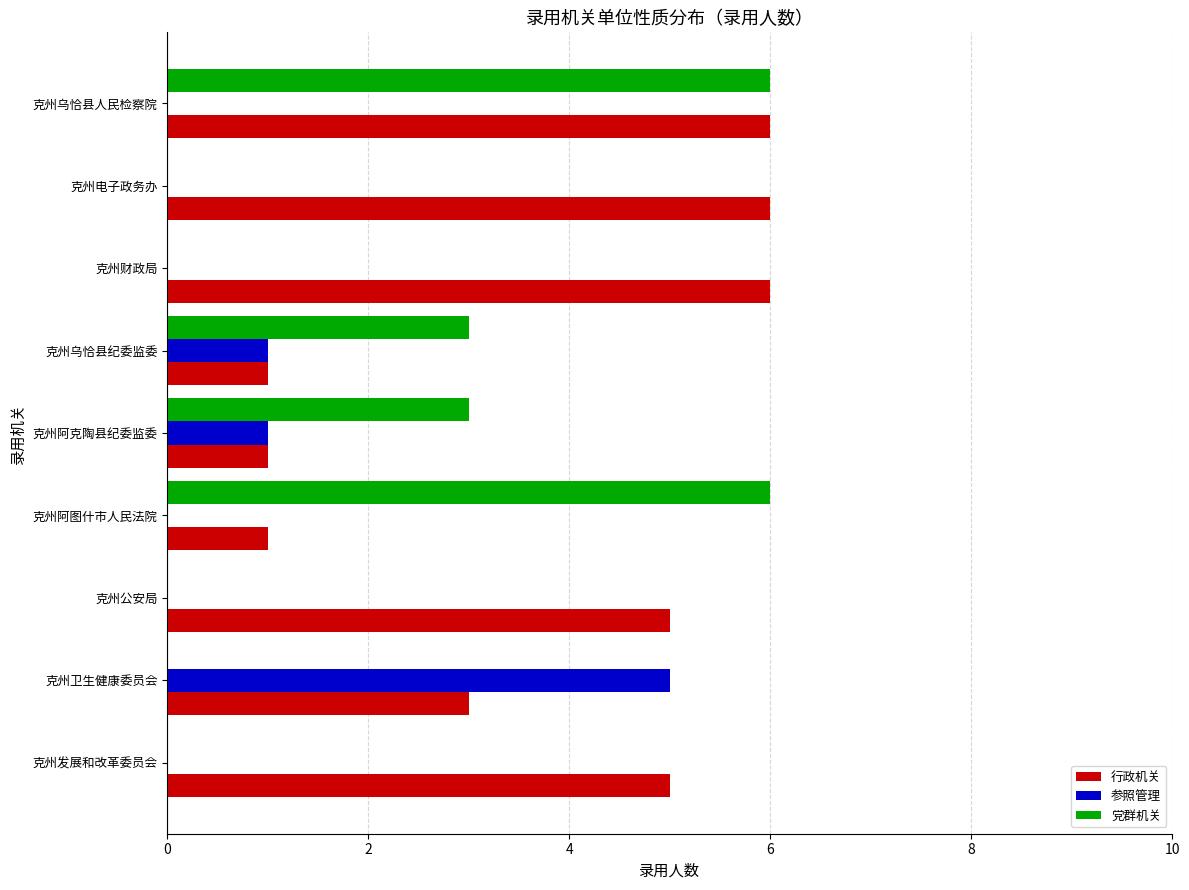

Between 克州公安局 and 克州乌恰县纪委监委, which series saw the biggest shift?

行政机关